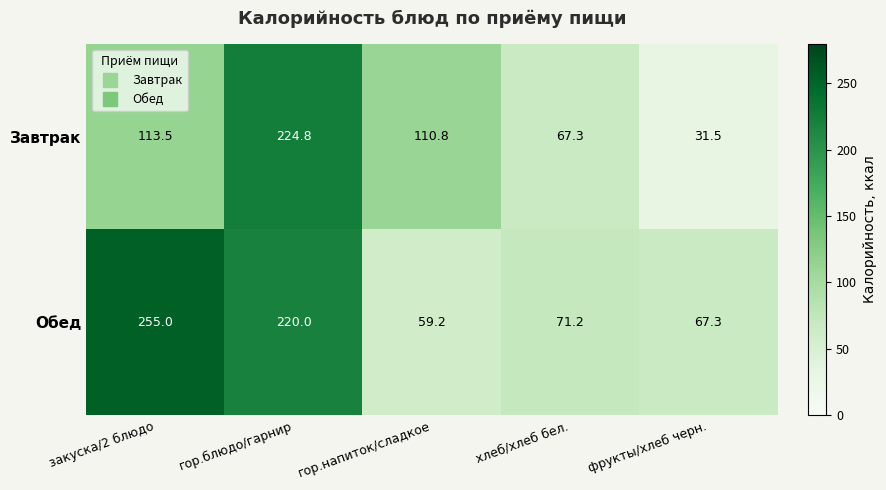

What is the sum of all Завтрак values?

547.9